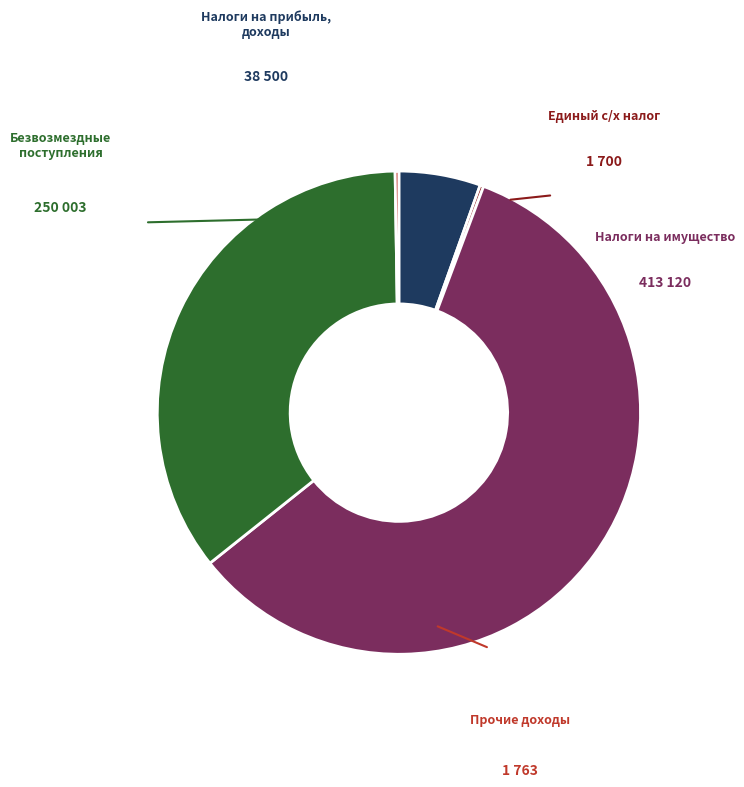

Is there a majority slice in this chart?

Yes